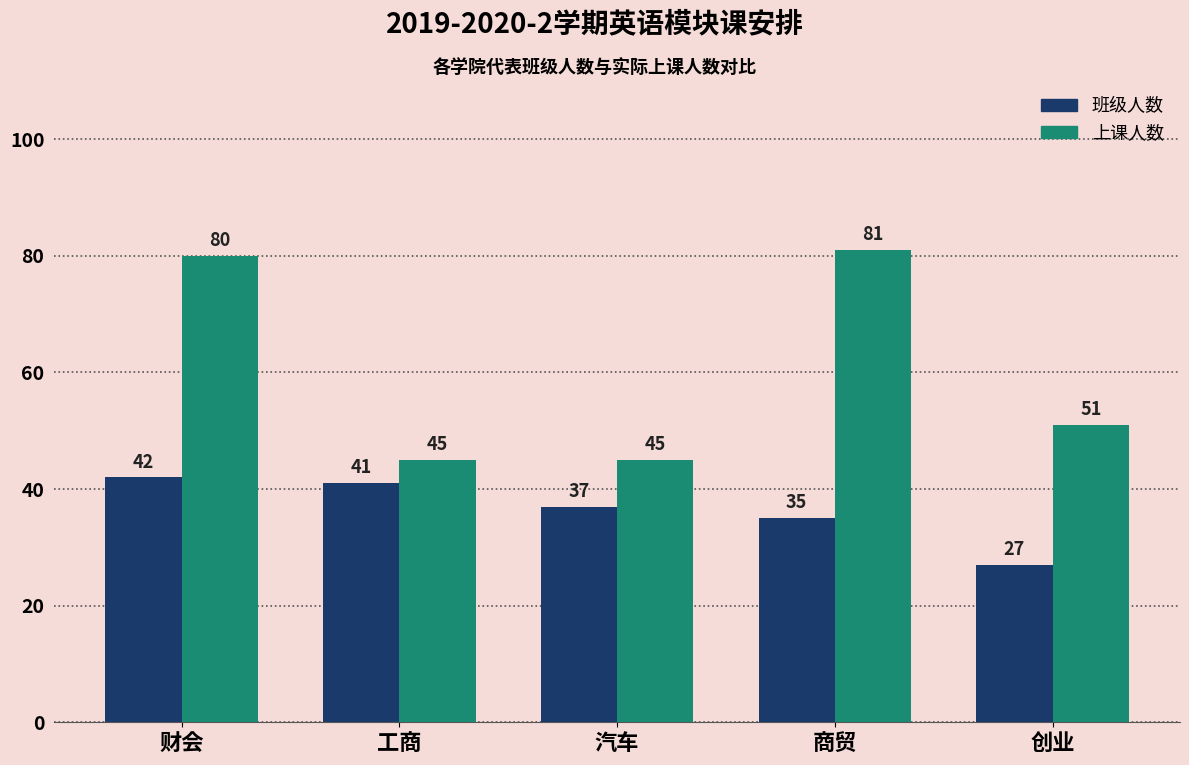

Which series has the largest total across all categories?

上课人数